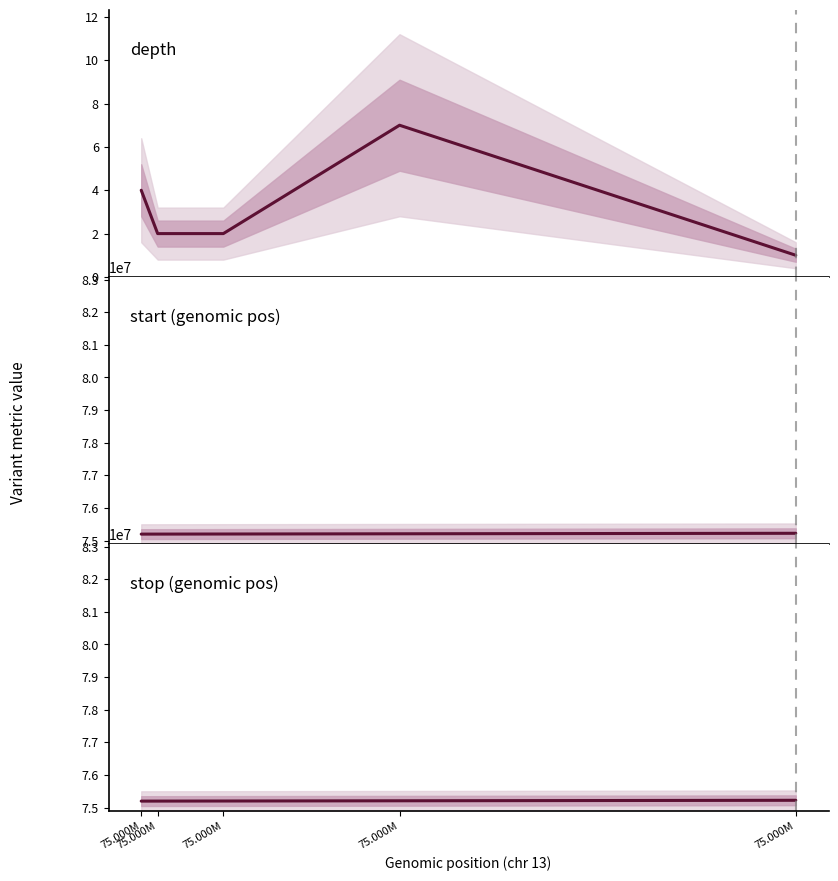

What is the greatest value displayed?

75225814